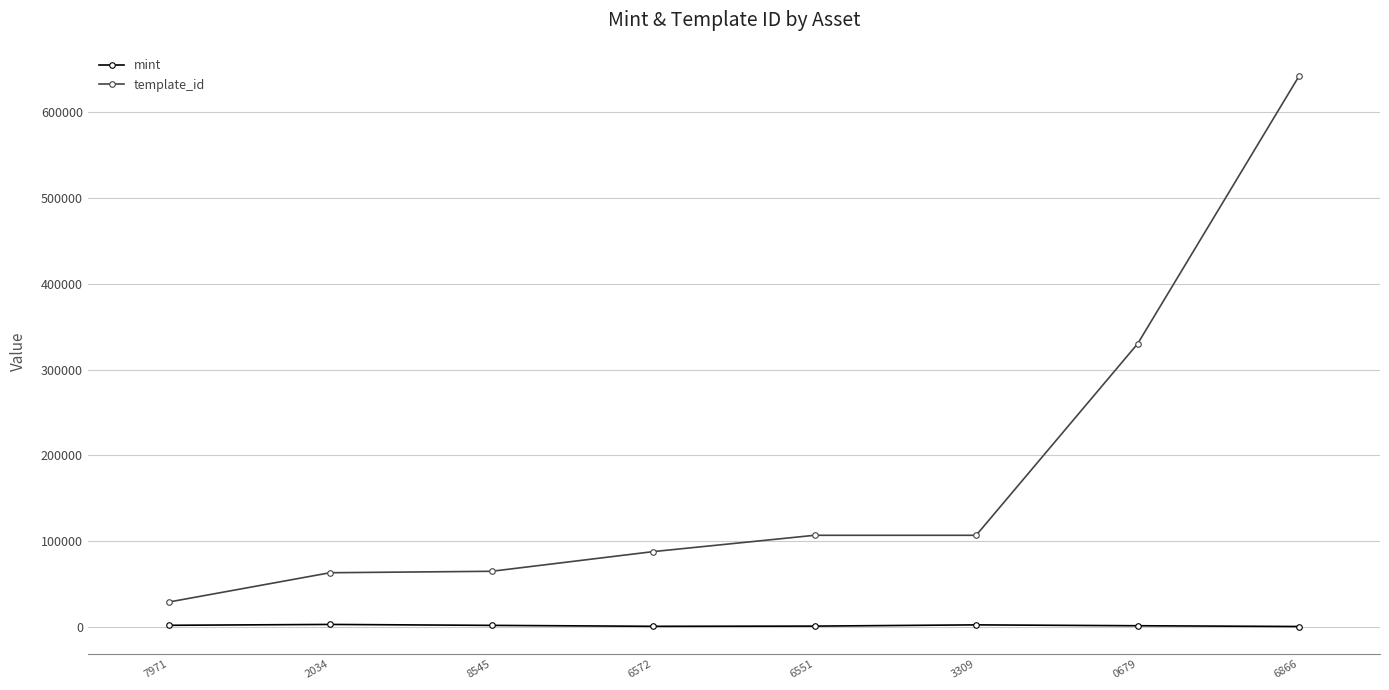

True or false: mint and template_id cross at least once.

False